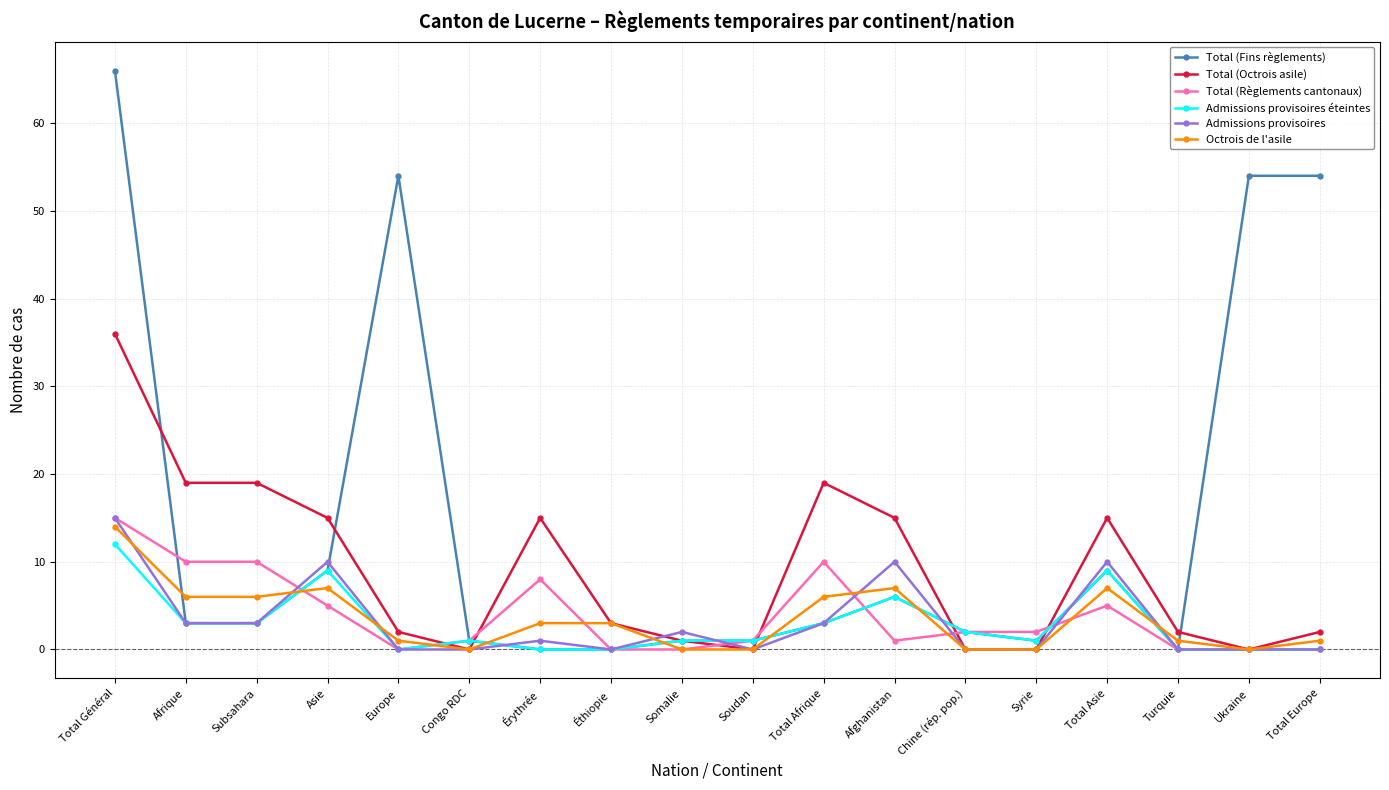

Which series has the widest spread of values?

Total (Fins règlements)